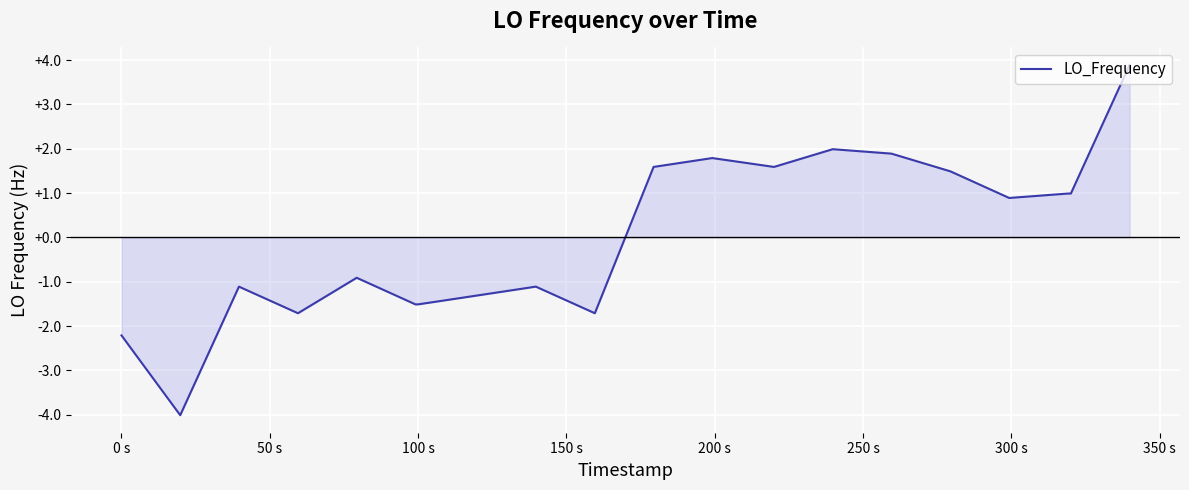

What is the maximum value shown in the chart?

3.9